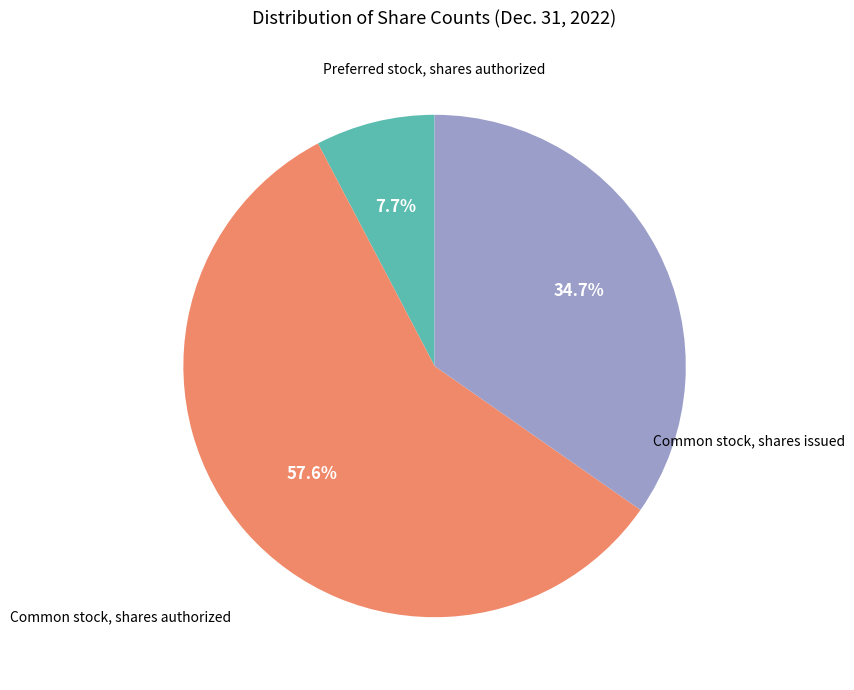

Is there a majority slice in this chart?

Yes